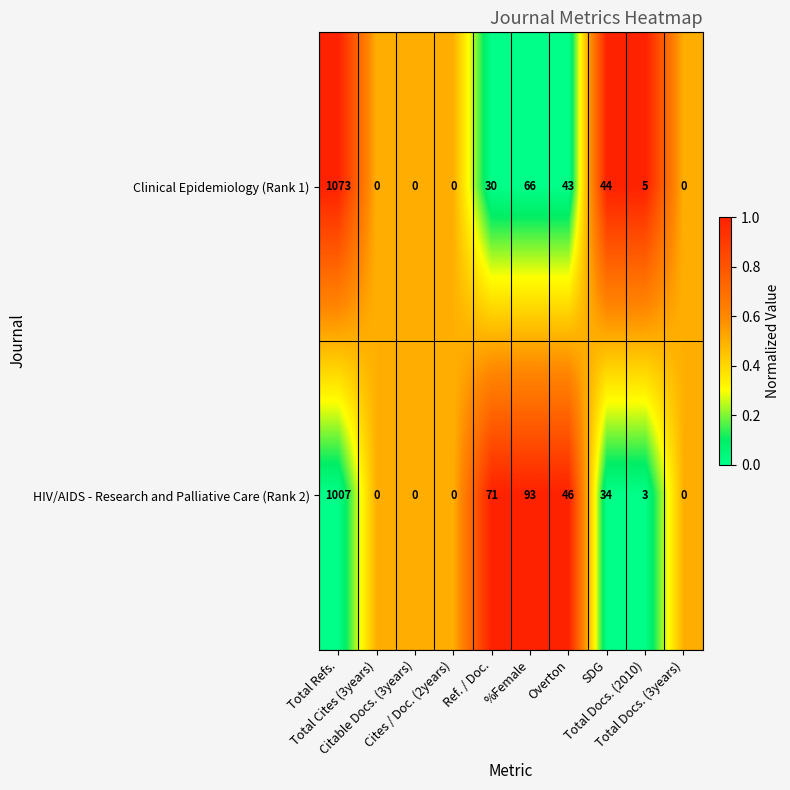

What is the difference between the second highest and second lowest values in the Clinical Epidemiology (Rank 1) series?

66